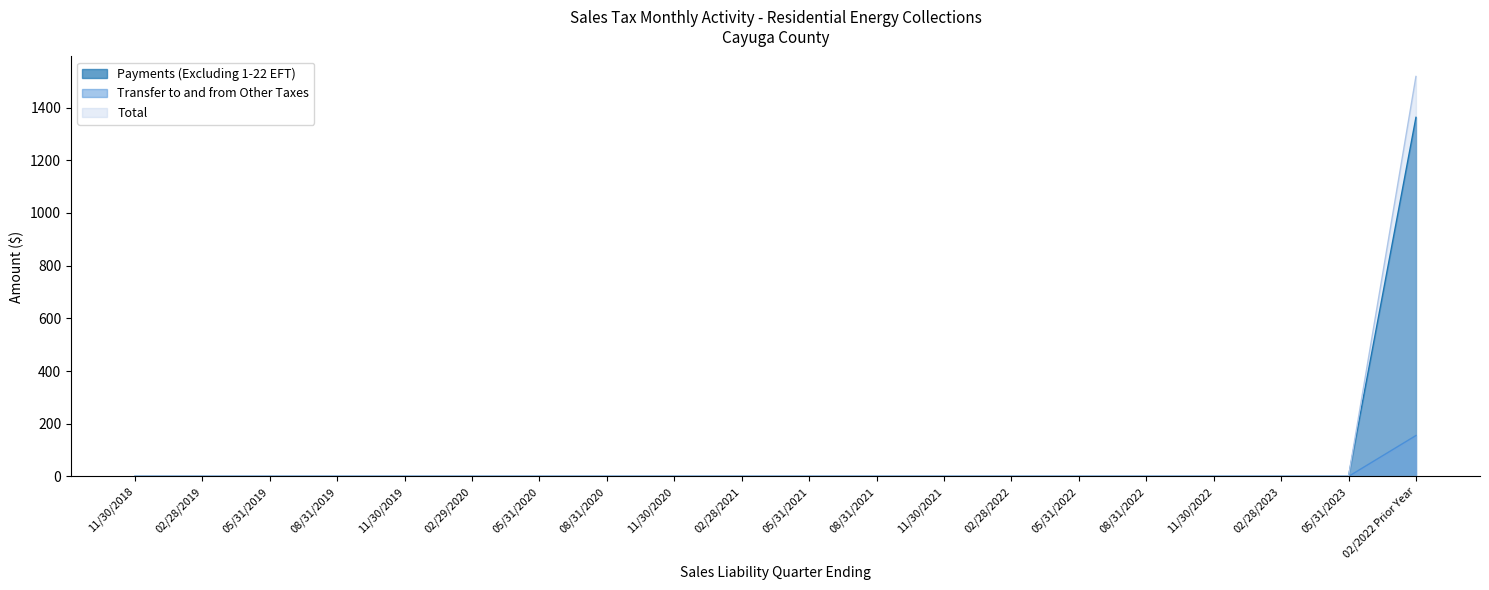

True or false: Transfer to and from Other Taxes and Payments (Excluding 1-22 EFT) intersect in this chart.

False